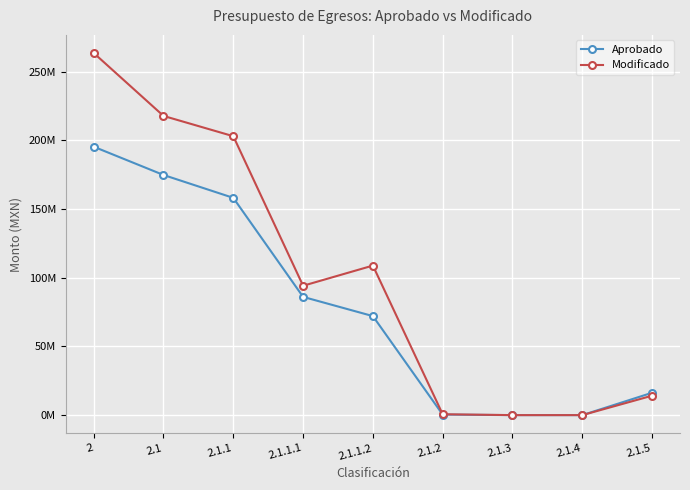

What position from the right is 2.1.2?

4